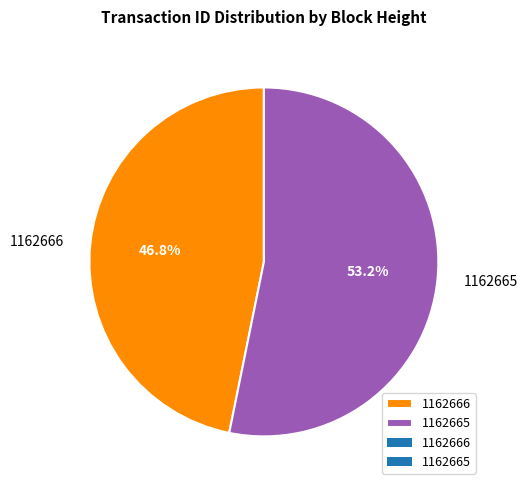

How many slices are in this pie chart?

2